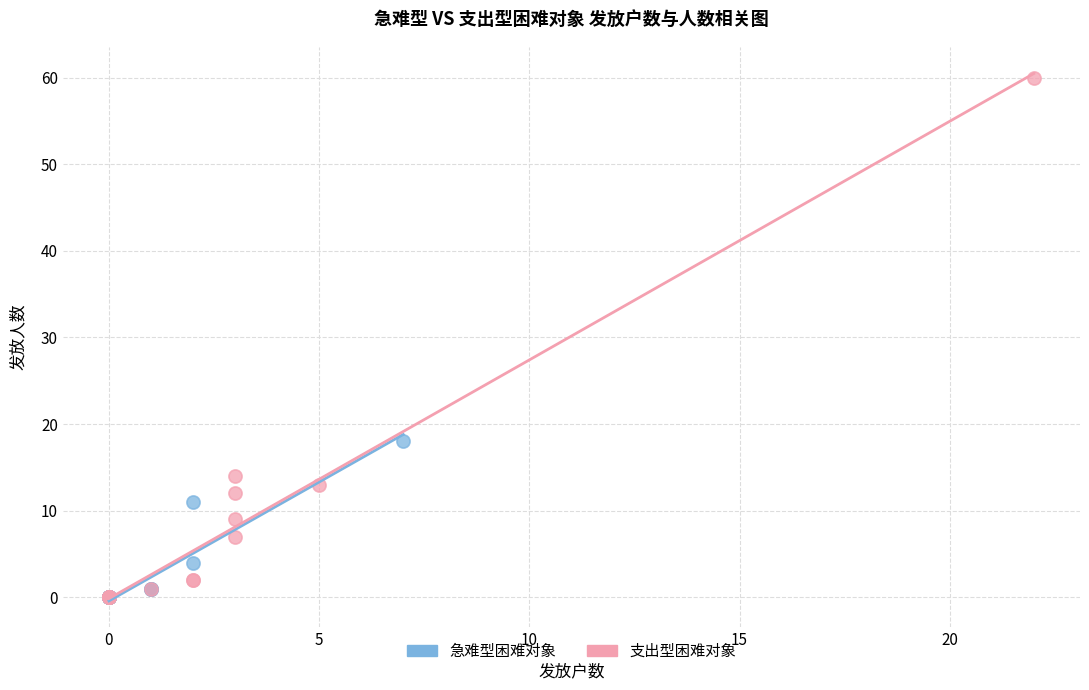

Which series has the largest Y range (max minus min)?

支出型困难对象